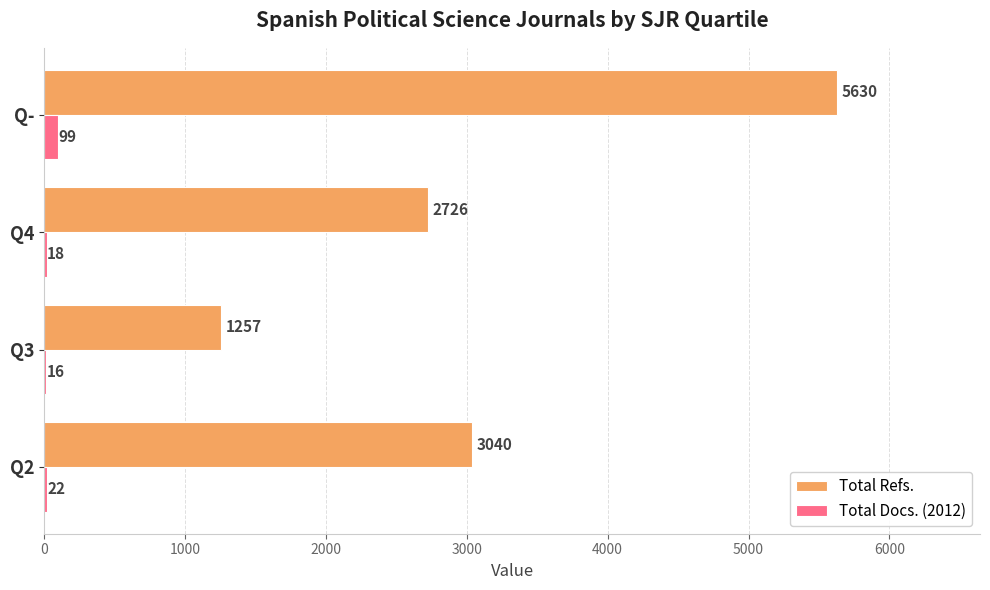

What is the average value of the Total Docs. (2012) series?

39